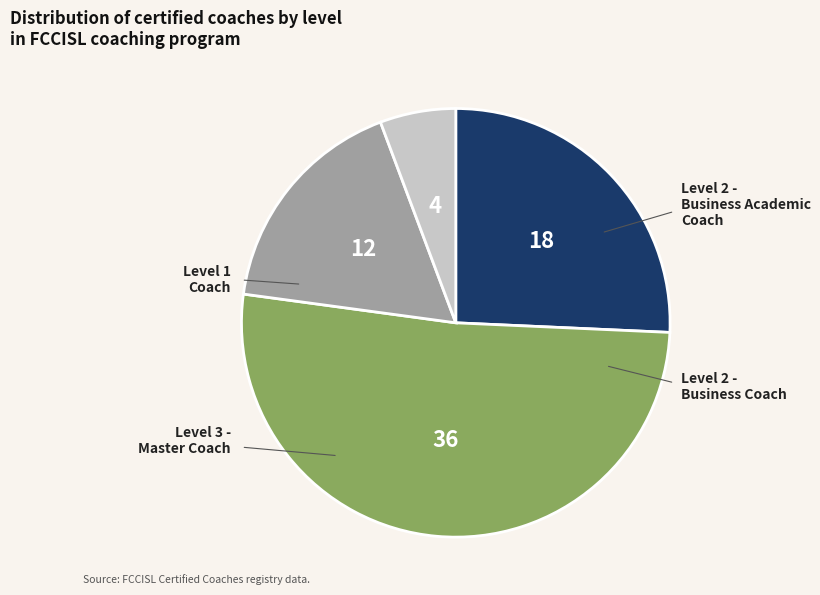

Does any single category account for the majority?

Yes